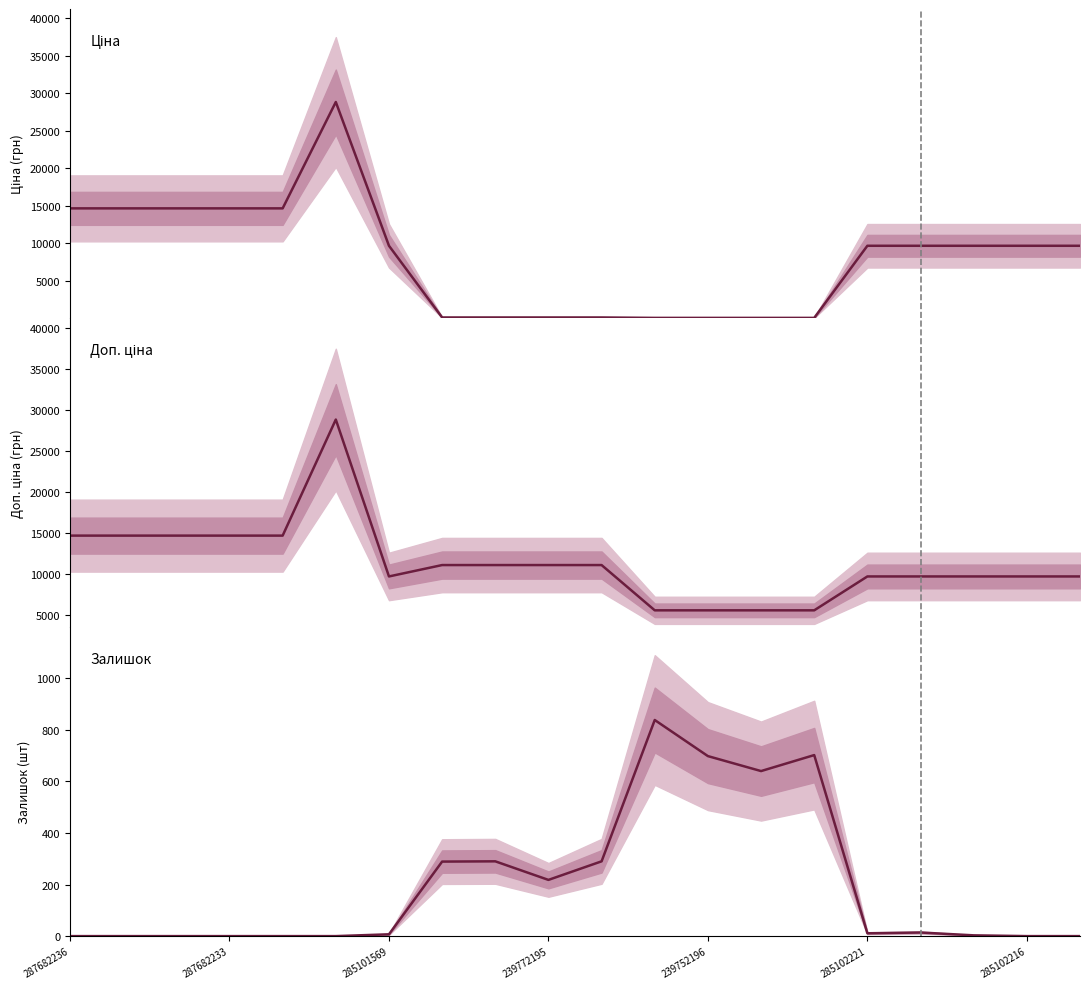

Which label corresponds to the smallest value in the chart?

287682236